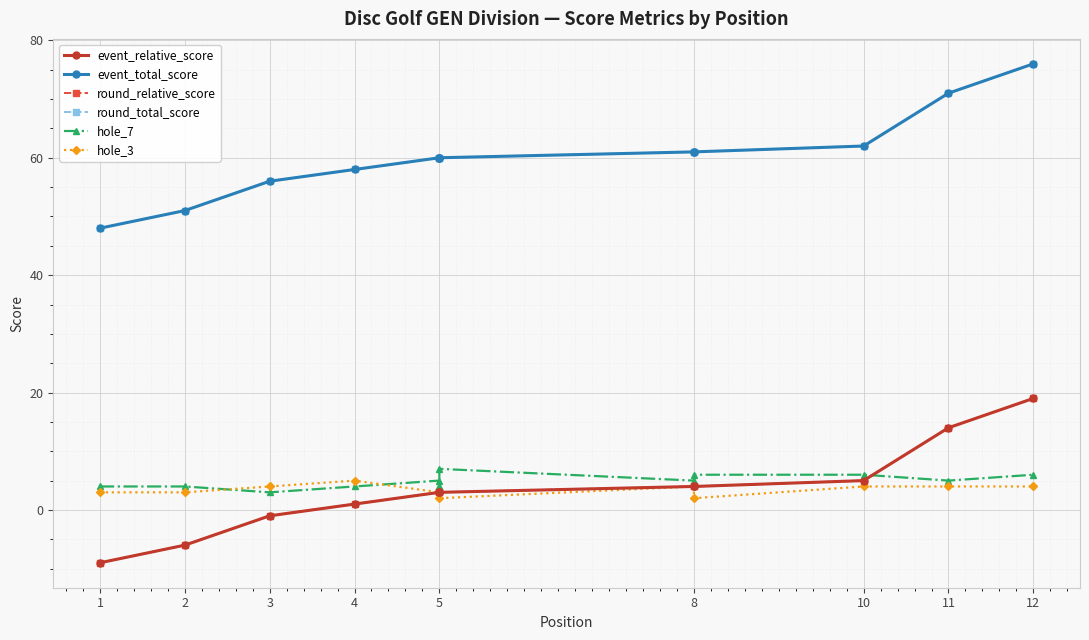

True or false: hole_7 and event_total_score cross at least once.

False